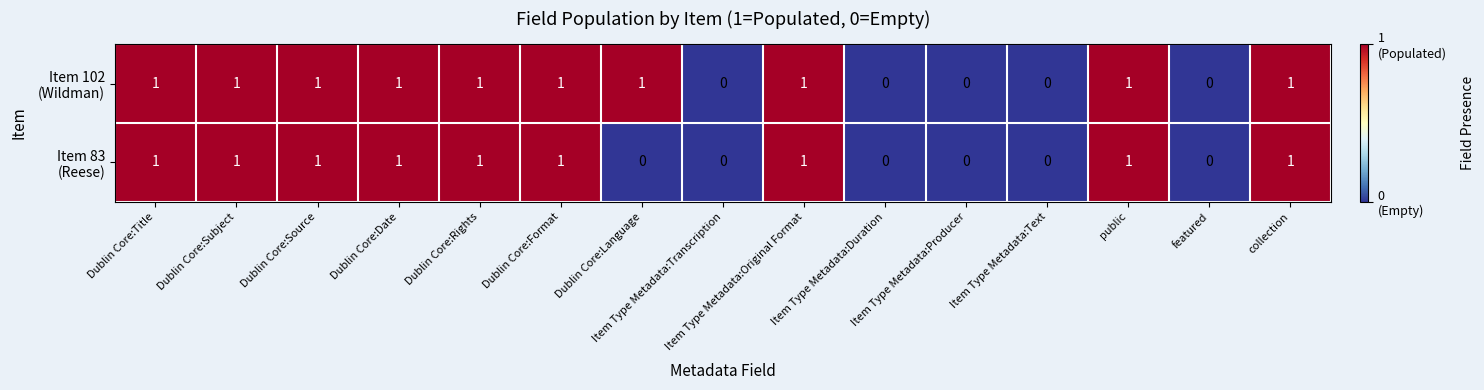

How many data points does each series have?

15